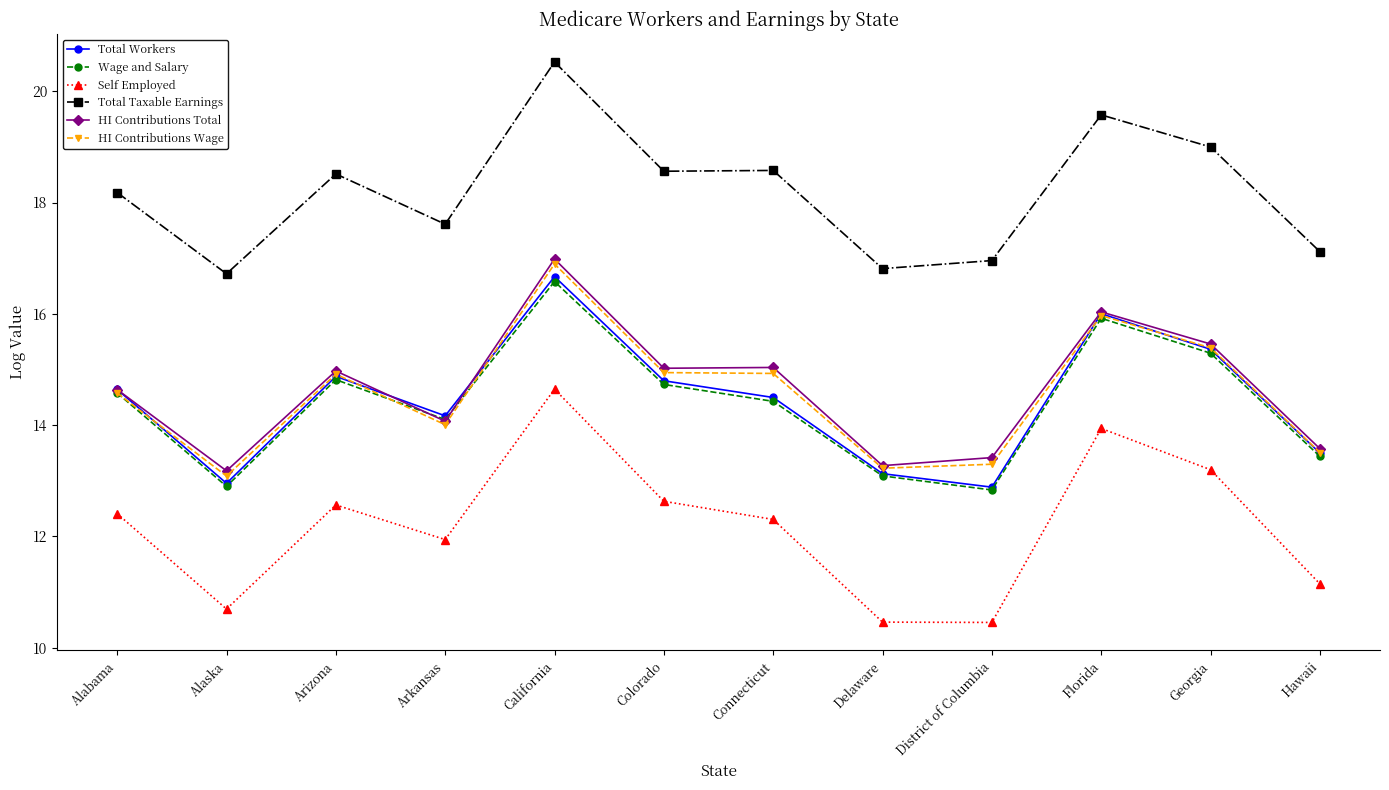

What is the label of the 7th point from the left?

Connecticut